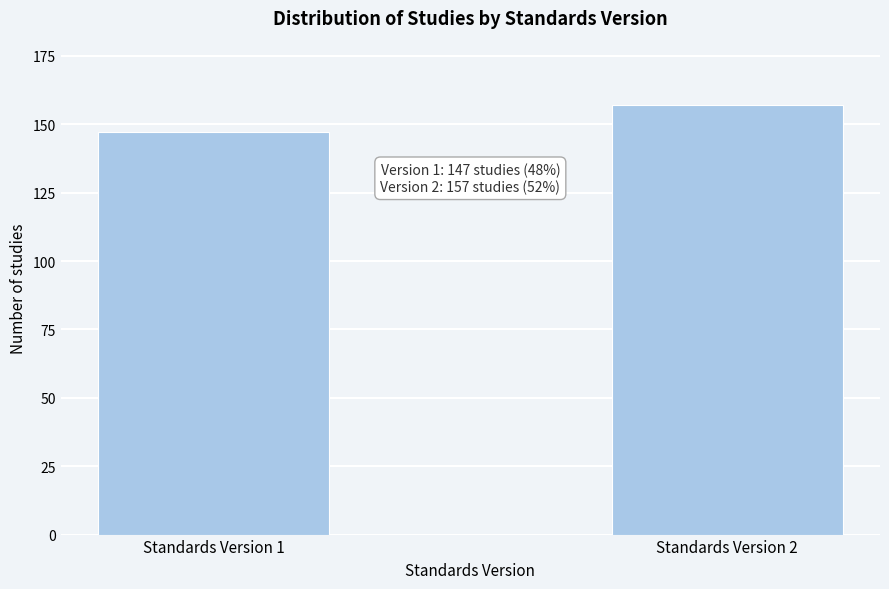

Reading right to left, extract all data points from this chart.

157	147